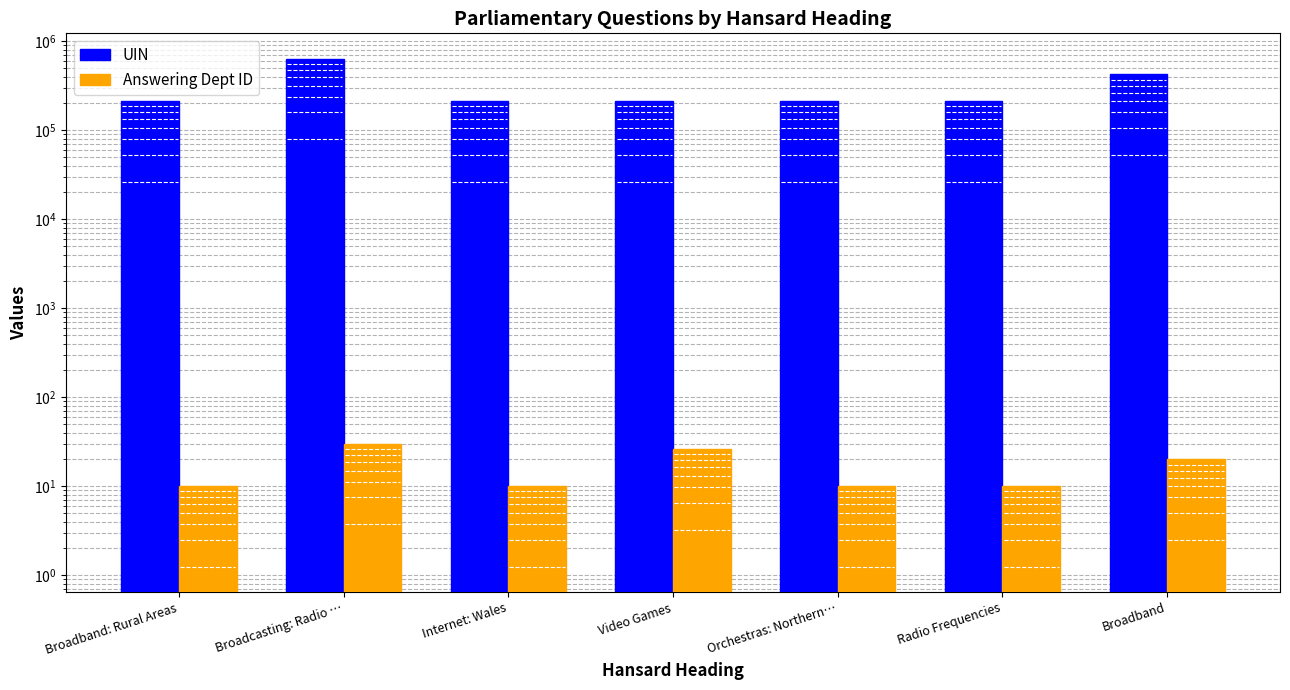

List the series in order of their peak value, lowest first.

Answering Dept ID, UIN